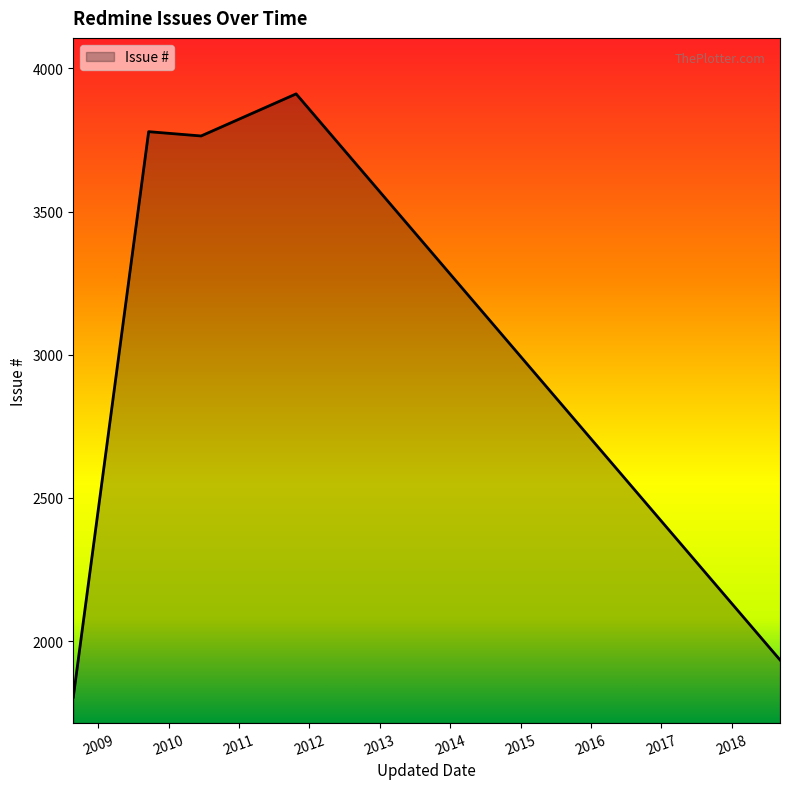

What is the average value?

3038